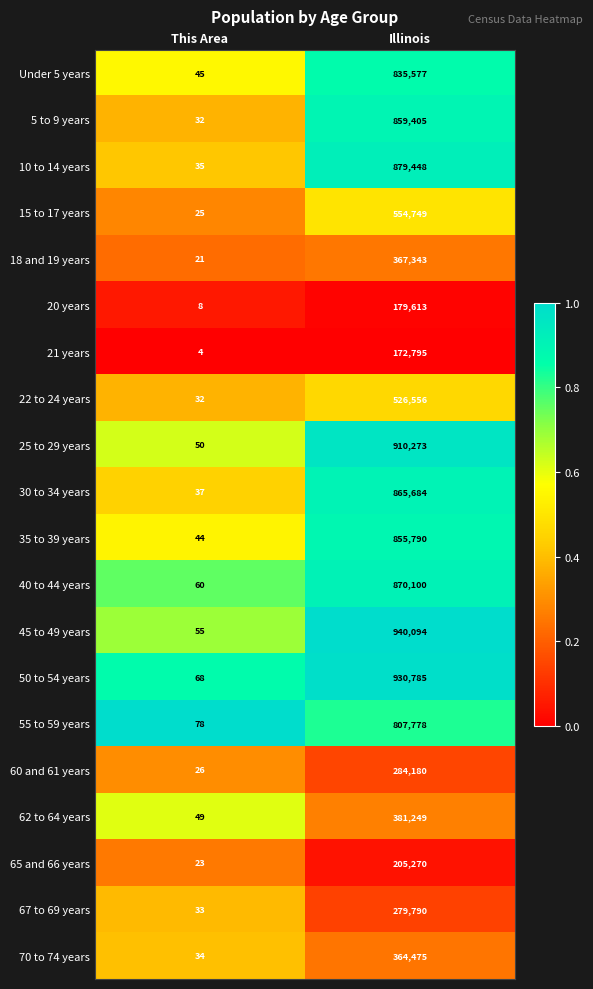

At which label is 65 and 66 years closest to 102646?

This Area